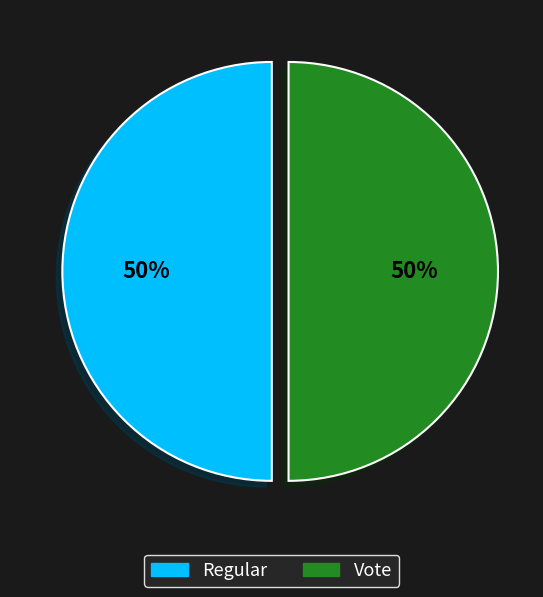

What percentage is the Vote slice, to the nearest percent?

50%